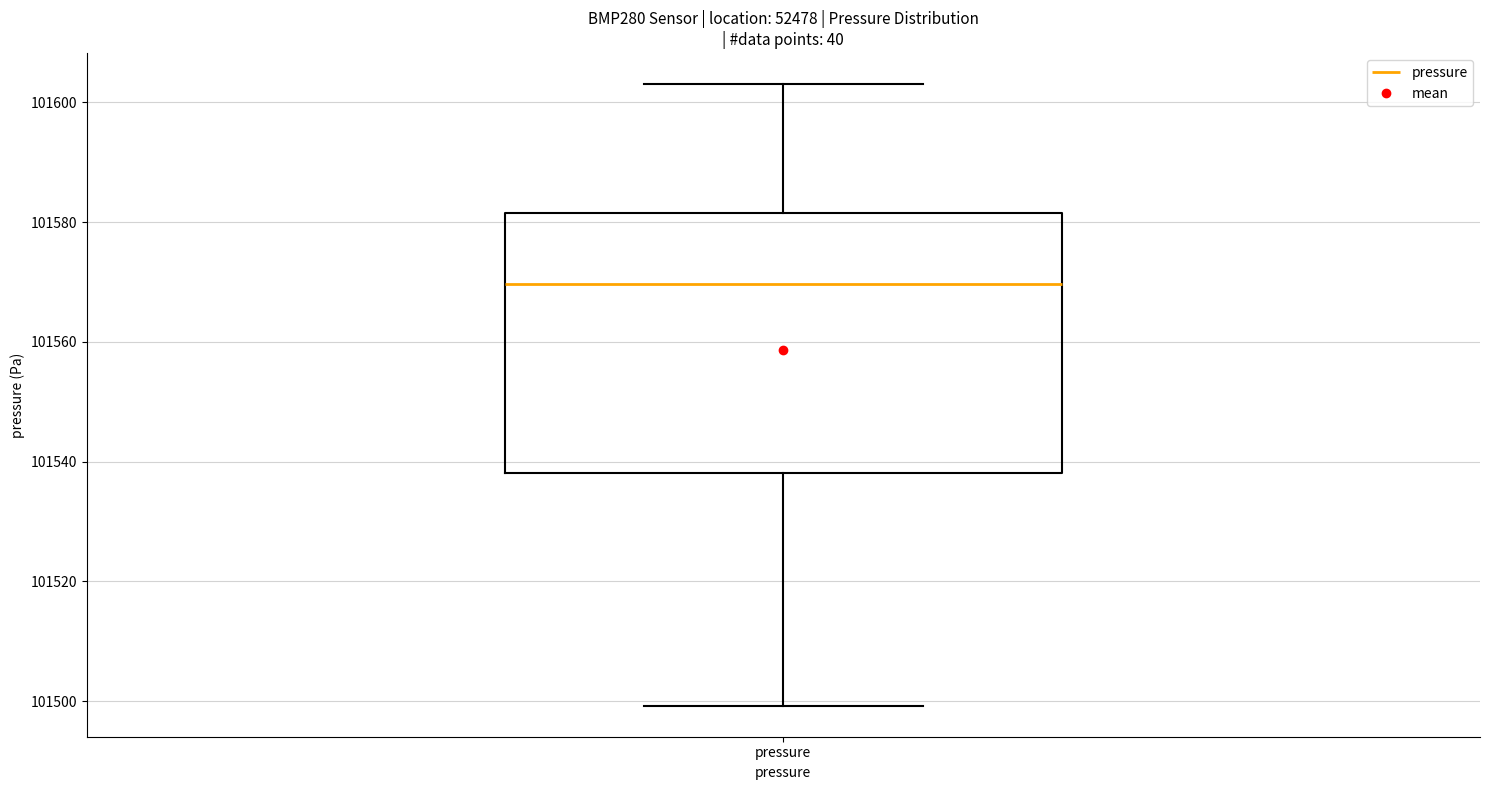

Read this box plot against the y-axis: the position of the median line, the range covered by the box, and the ends of both whiskers. The values are not printed on the chart, so give them approximately, as read against the axis.

median 101570, box 101538 to 101582, whiskers 101500 to 101604